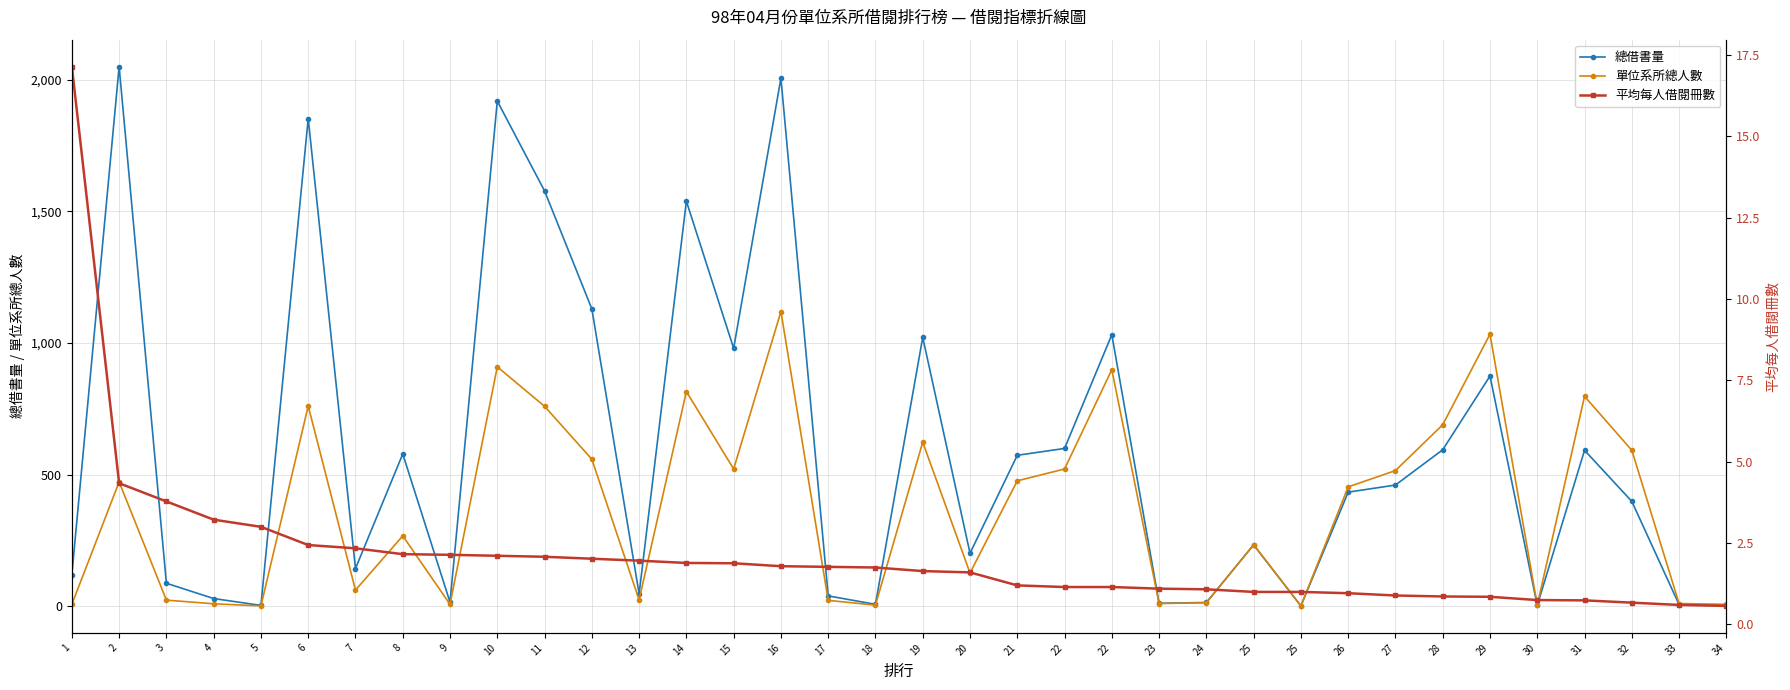

At which label does 單位系所總人數 reach its peak?

16